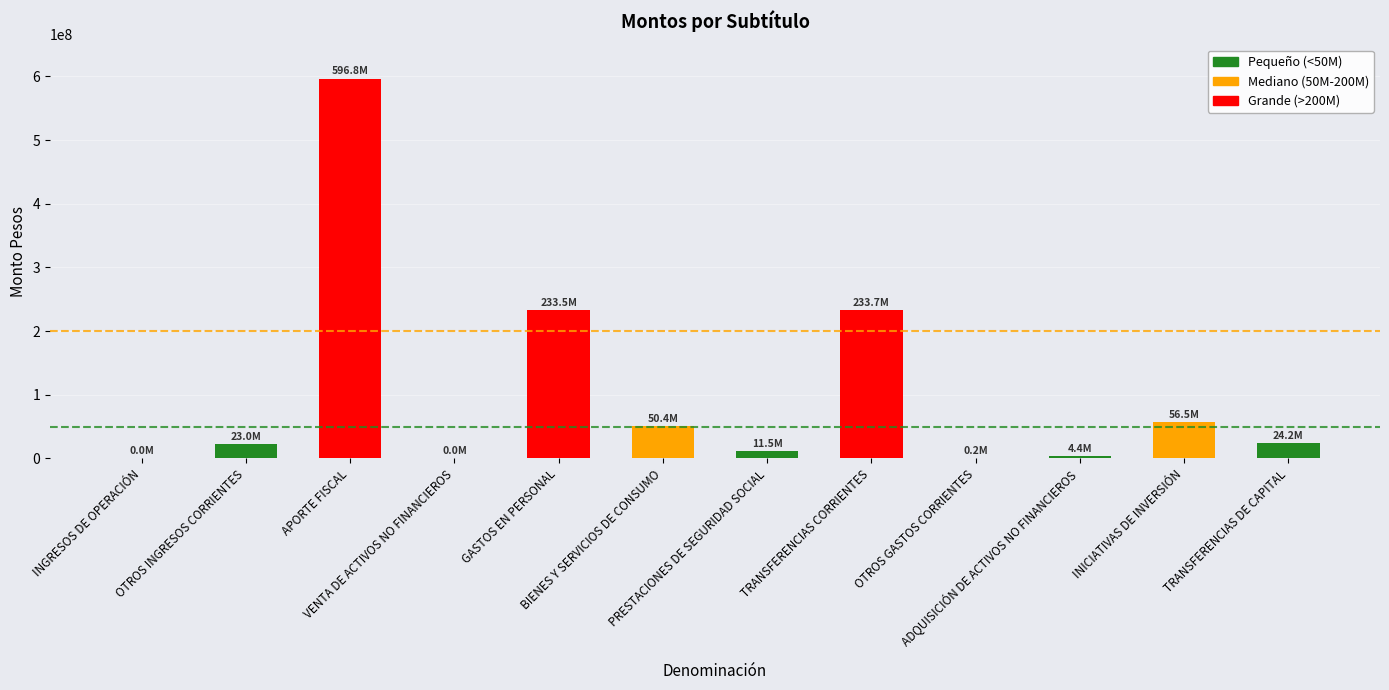

At which category does the chart reach its peak across all series?

APORTE FISCAL